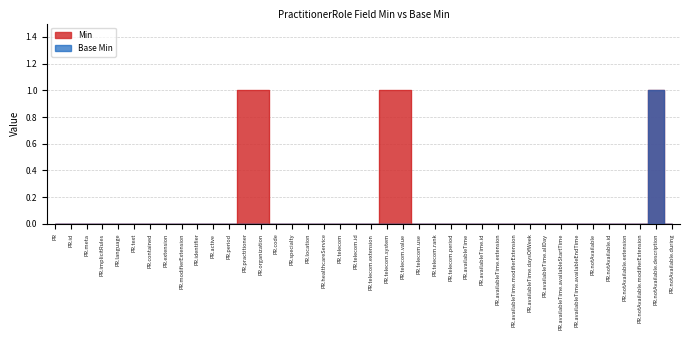

What are all the series names shown in the legend?

Min, Base Min